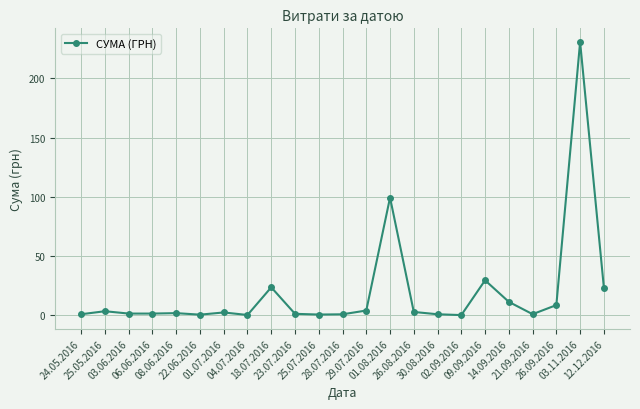

What is the greatest value displayed?

230.8